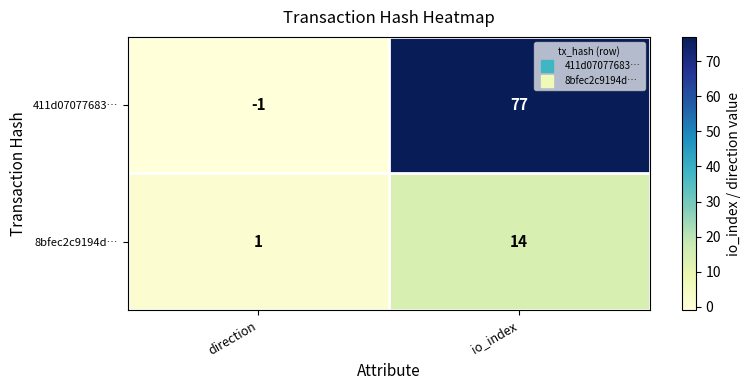

True or false: 8bfec2c9194d… has a value of 14 at io_index.

True